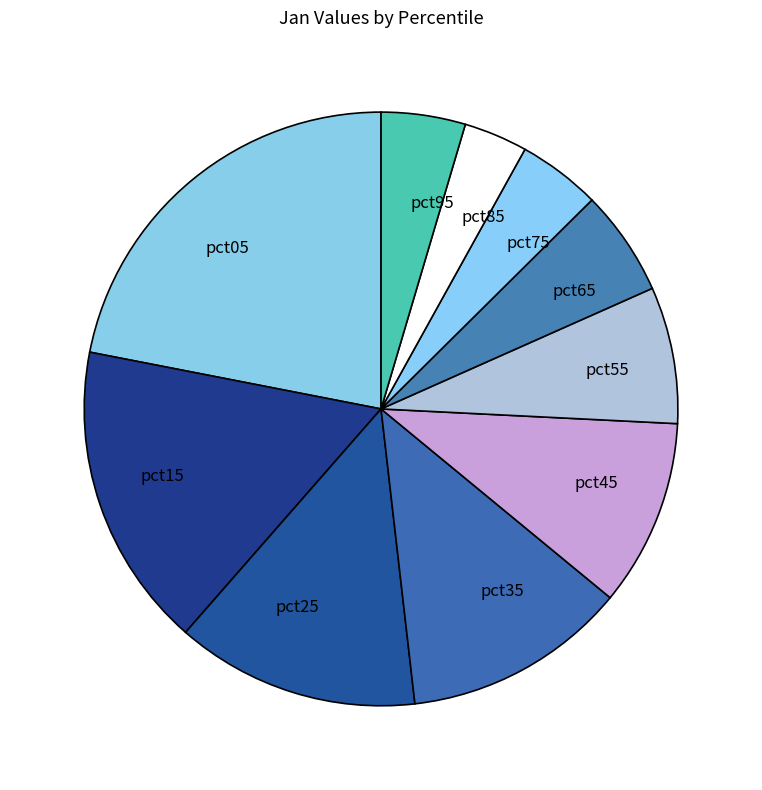

Is there any slice that represents more than half of the pie?

No